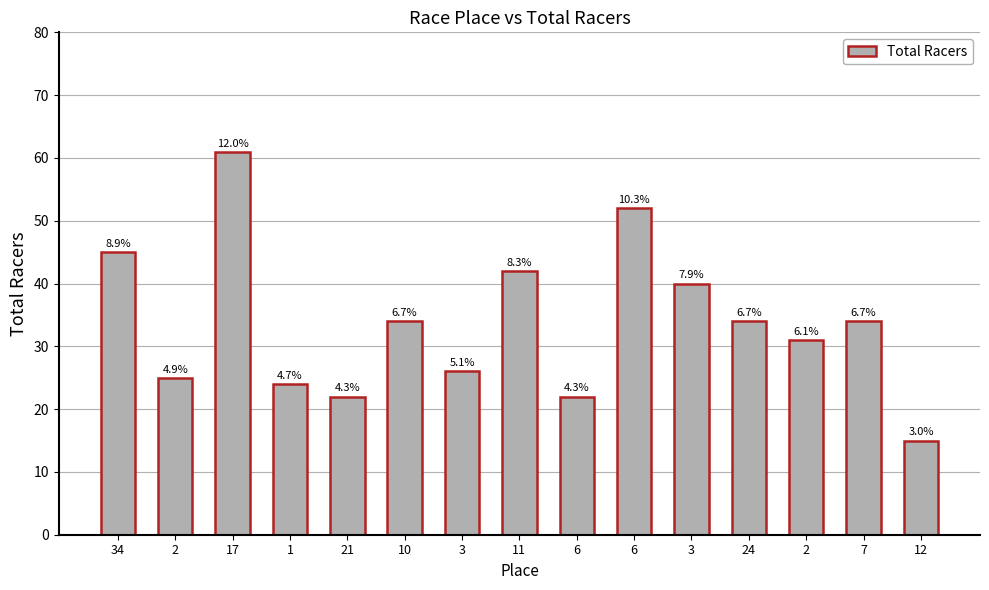

The chart shows a value of 26 at 3. True or false?

True